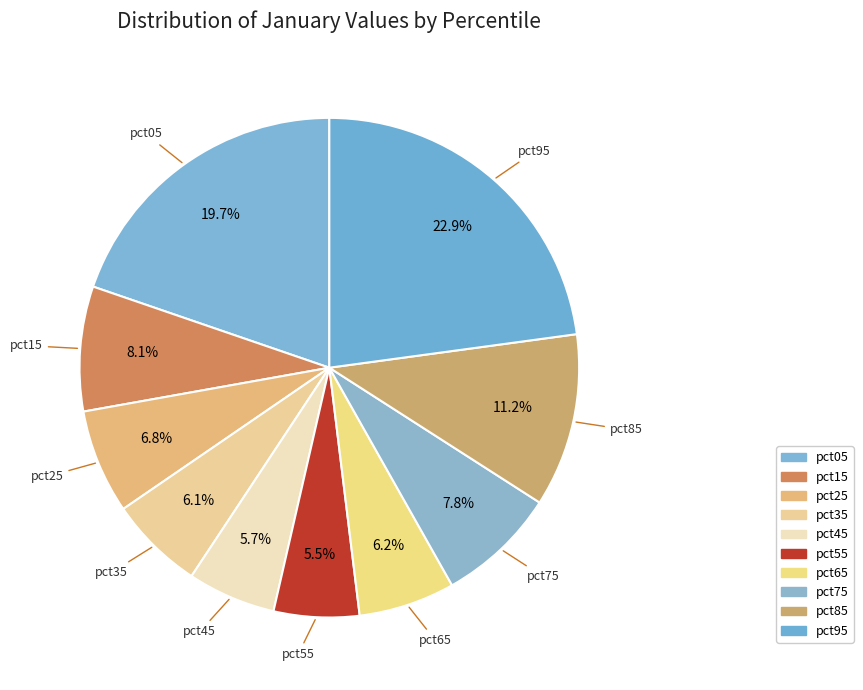

Which has a higher value, pct75 or pct65?

pct75